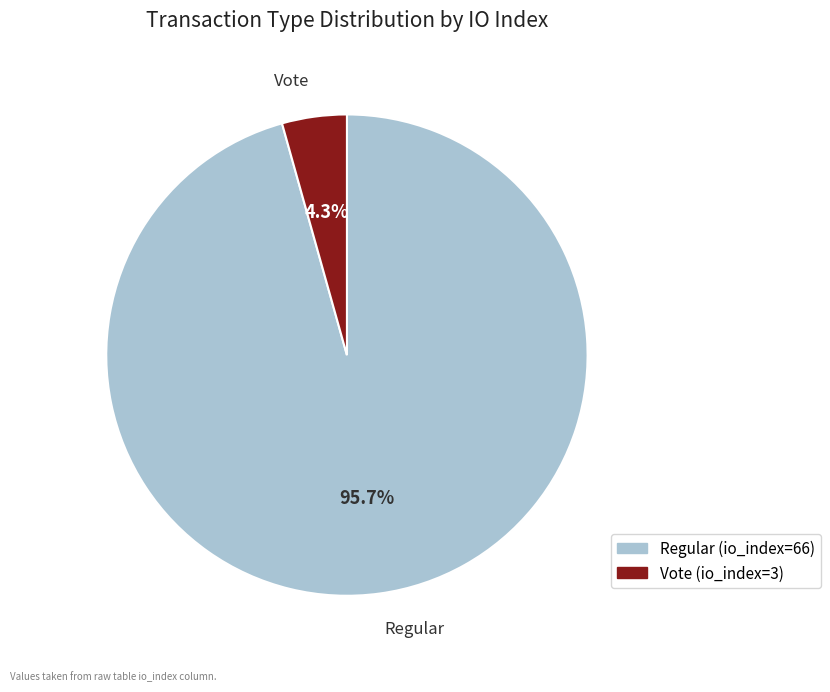

To the nearest percent, what is the average slice percentage?

50%